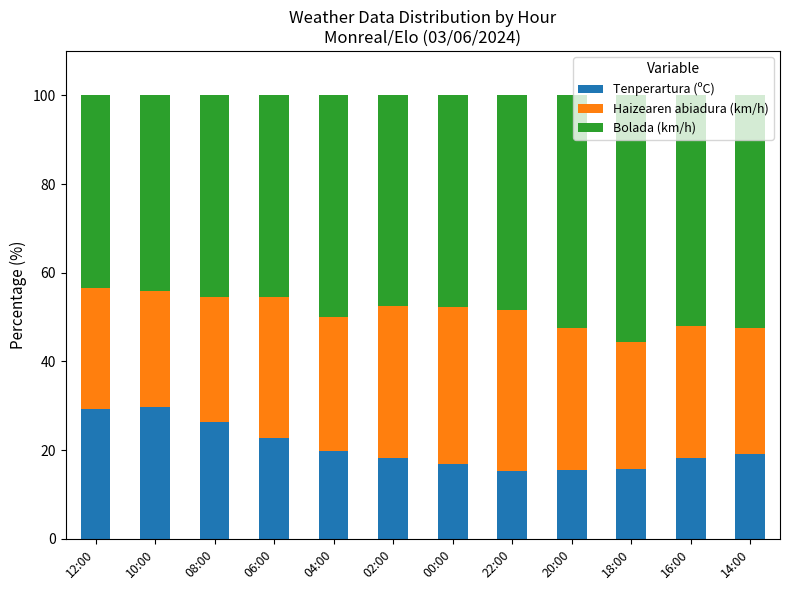

What is the difference between the second highest and minimum values in the Tenperartura (ºC) series?

14.0